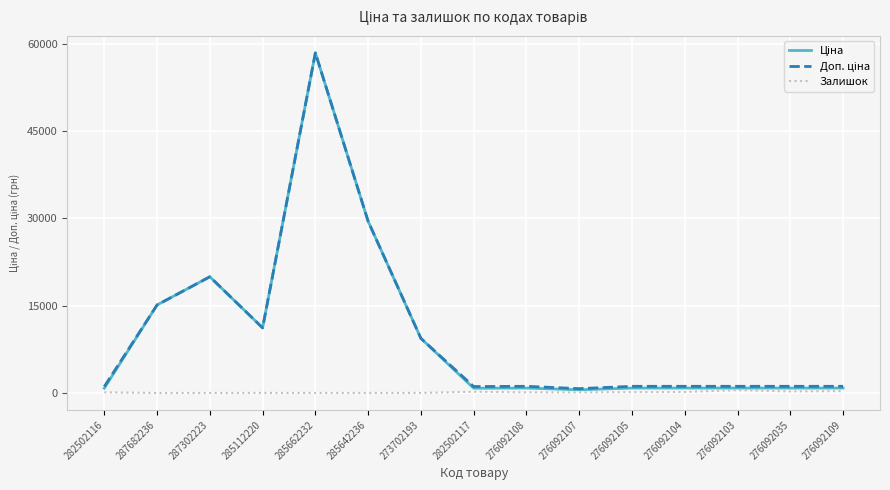

Which category has the highest value across all series?

285662232